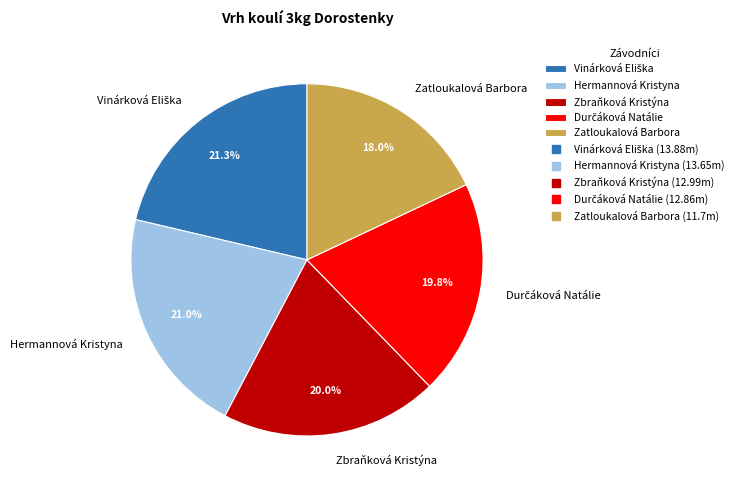

Is there any slice that represents more than half of the pie?

No